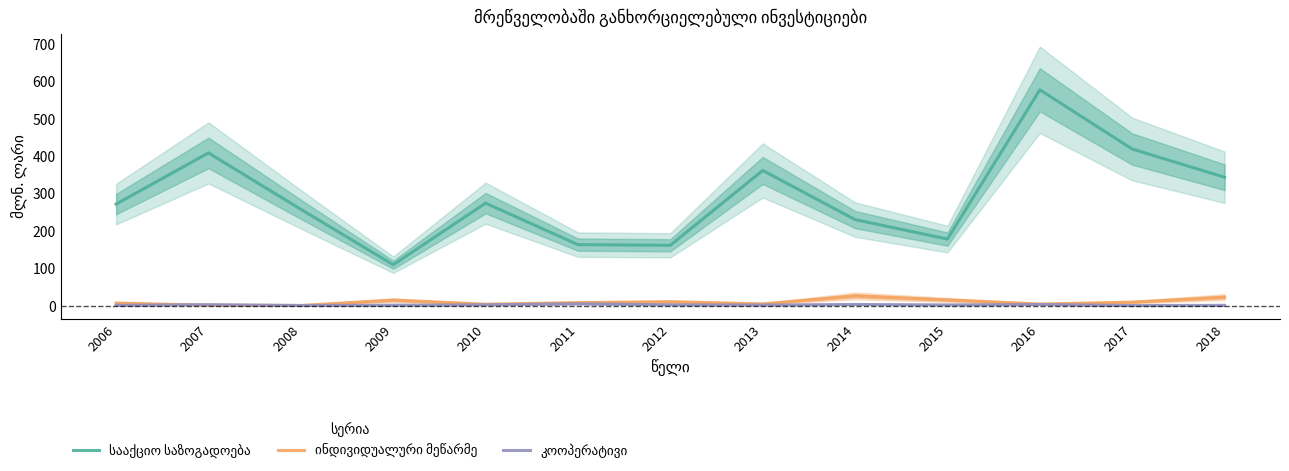

What is the maximum value for სააქციო საზოგადოება?

577.5